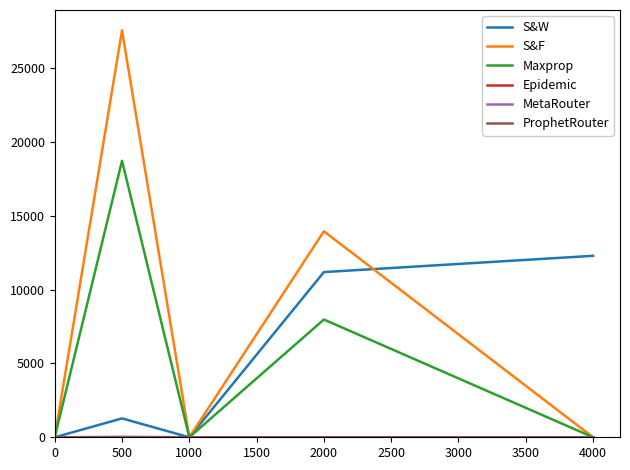

What is the value of the Maxprop point at the 4th from the left?

7980